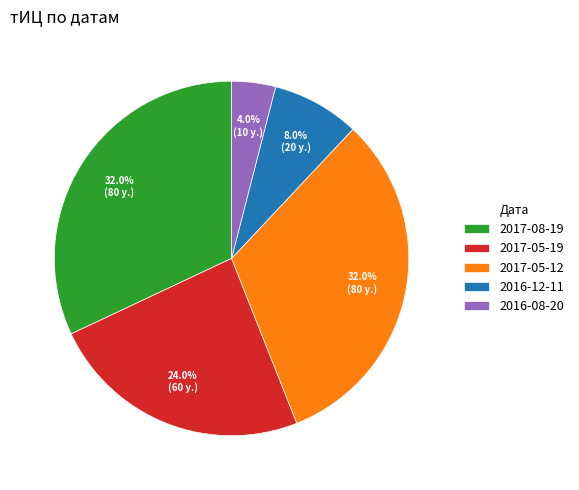

To the nearest percent, what is the average slice percentage?

20%